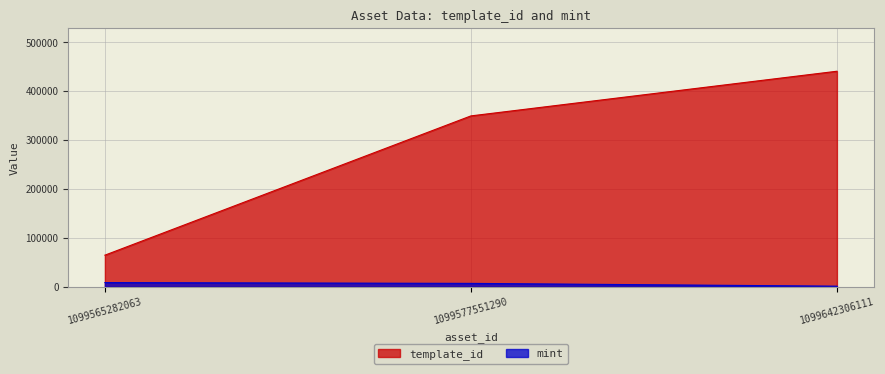

Which category has the lowest value across all series?

1099642306111